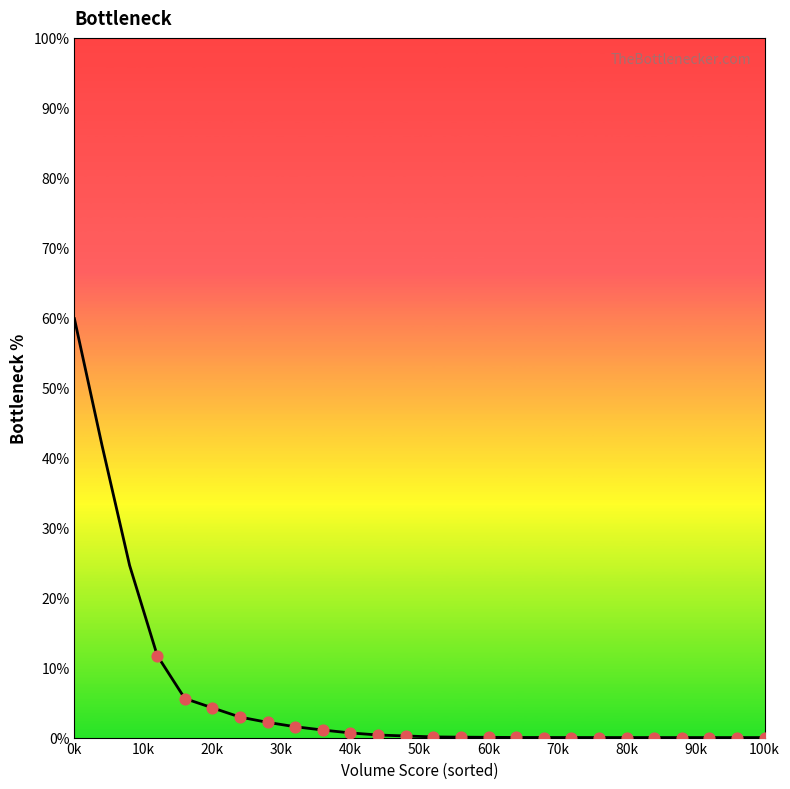

What is the greatest value displayed?

59.9